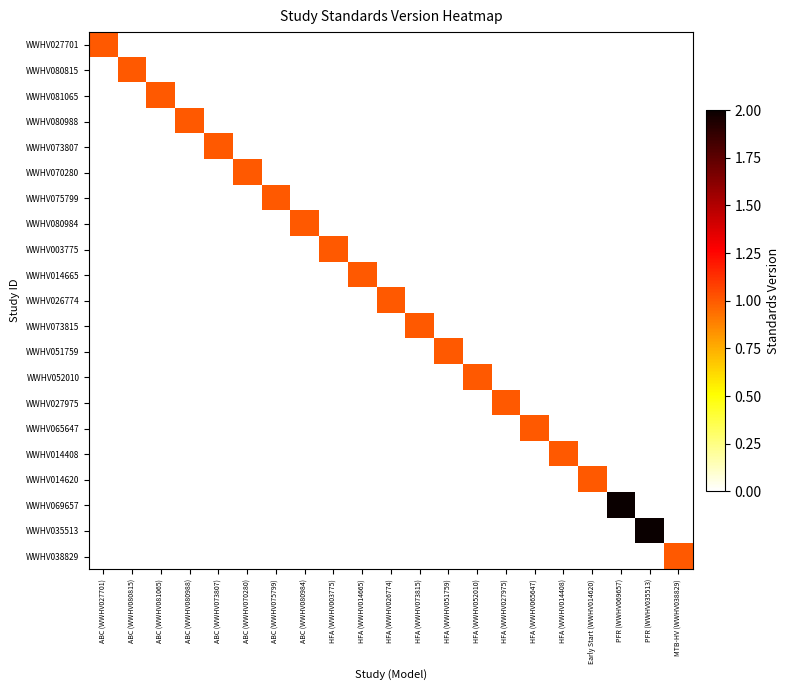

At ABC (WWHV027701), list the series in order from largest to smallest.

WWHV027701, WWHV080815, WWHV081065, WWHV080988, WWHV073807, WWHV070280, WWHV075799, WWHV080984, WWHV003775, WWHV014665, WWHV026774, WWHV073815, WWHV051759, WWHV052010, WWHV027975, WWHV065647, WWHV014408, WWHV014620, WWHV069657, WWHV035513, WWHV038829